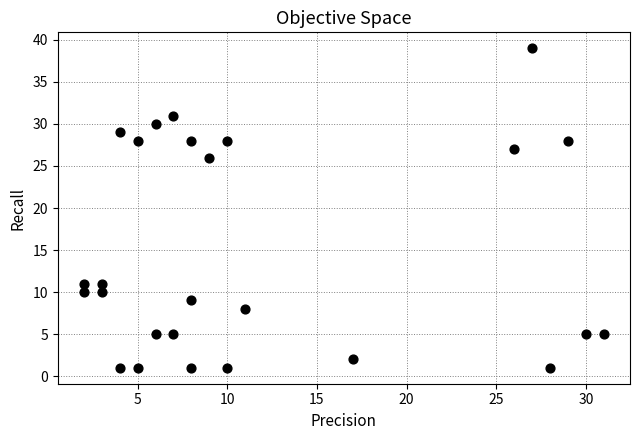

What is the range of Y values (max minus min)?

38